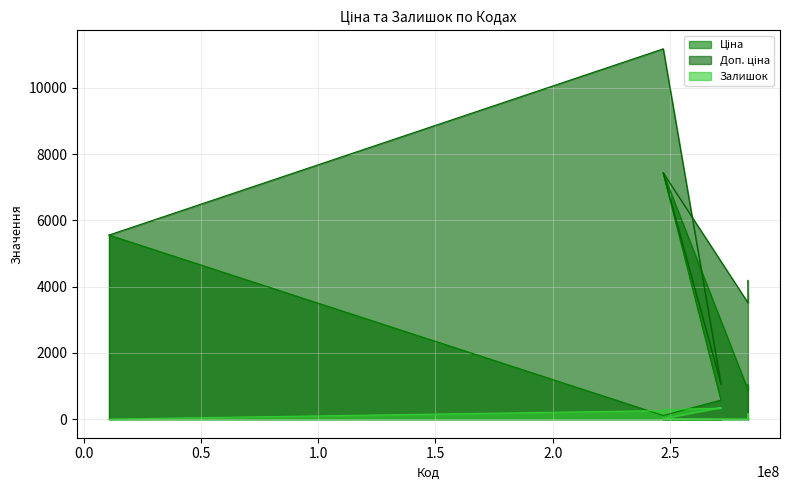

What is the label of the 15th point from the right?

247052181